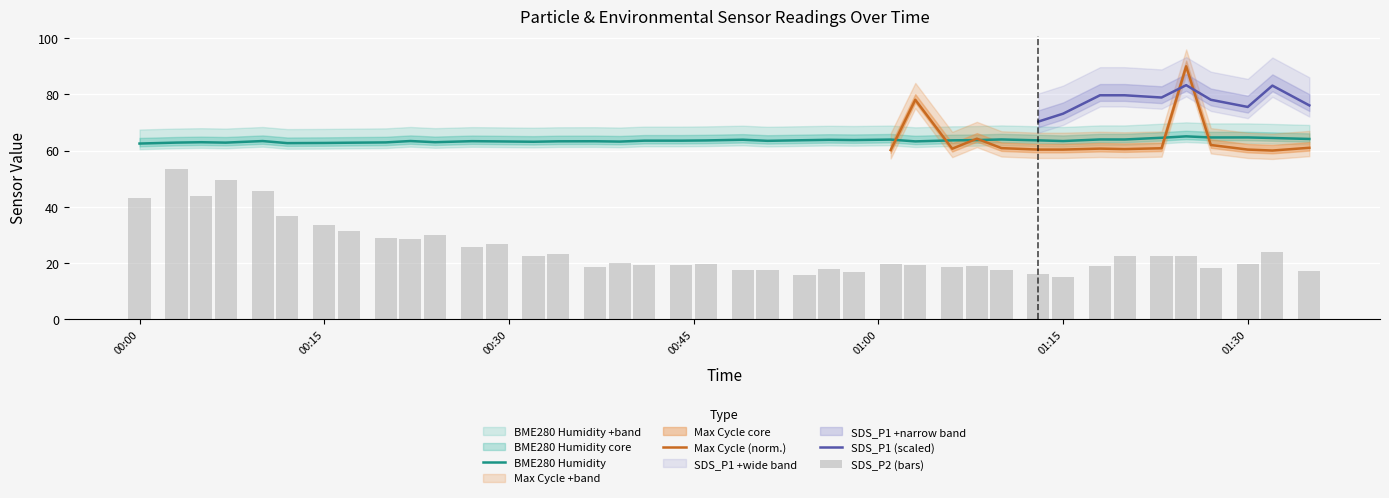

True or false: SDS_P2 has a value of 32.1 at 2024/01/10 01:27.

False